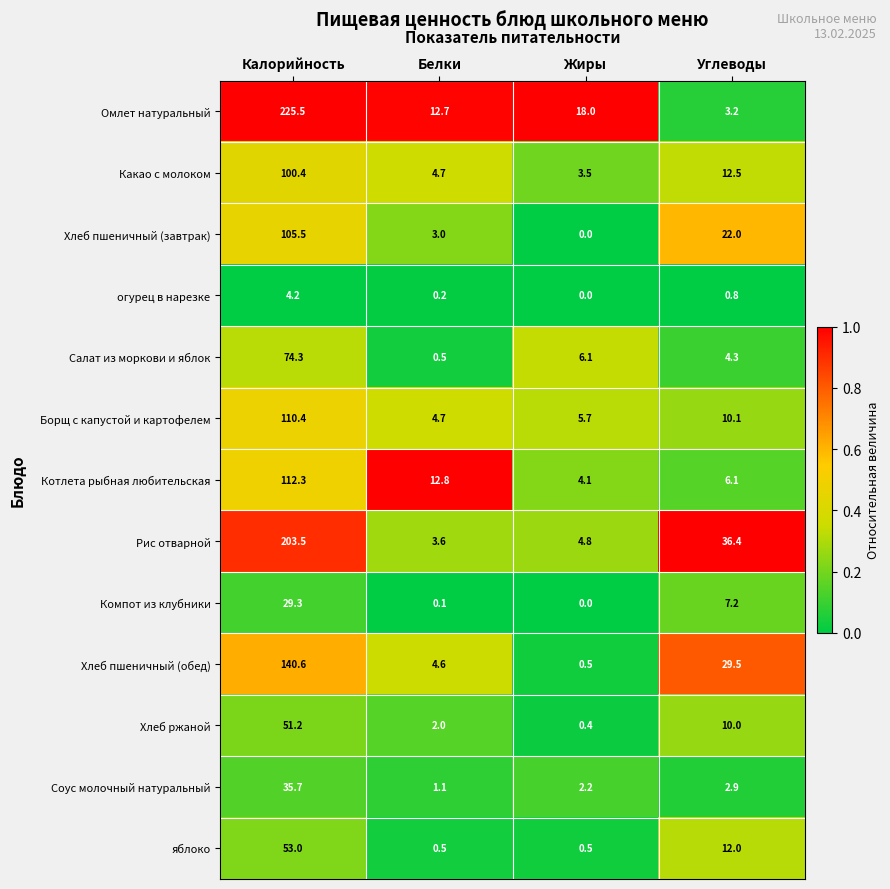

Which series has the largest total across all categories?

Омлет натуральный